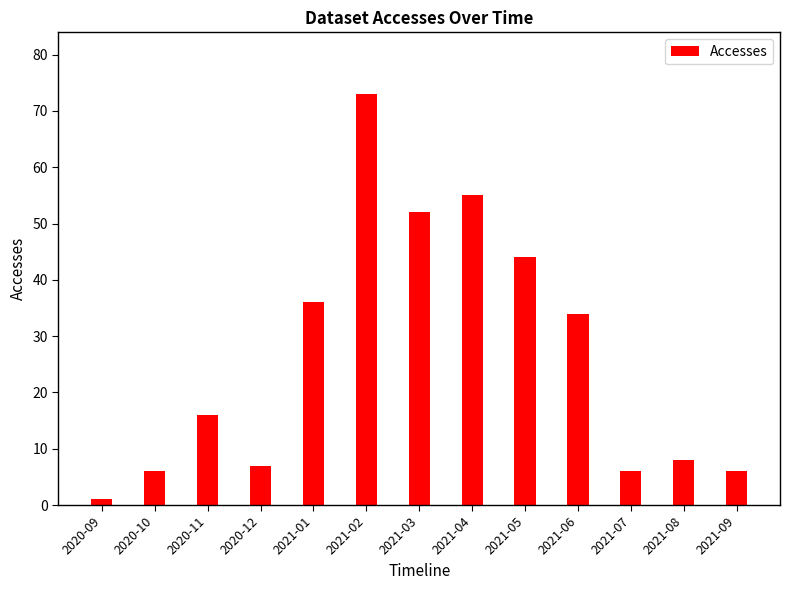

What is the sum of the values at 2021-05 and 2020-09?

45